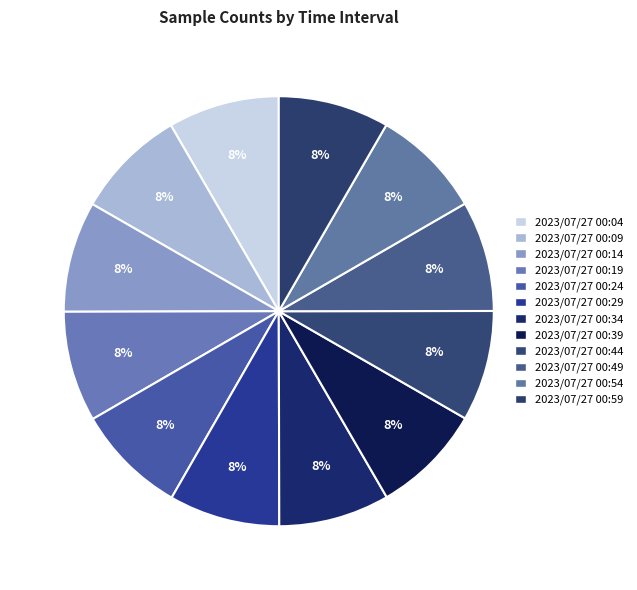

Count the number of slices in the pie.

12